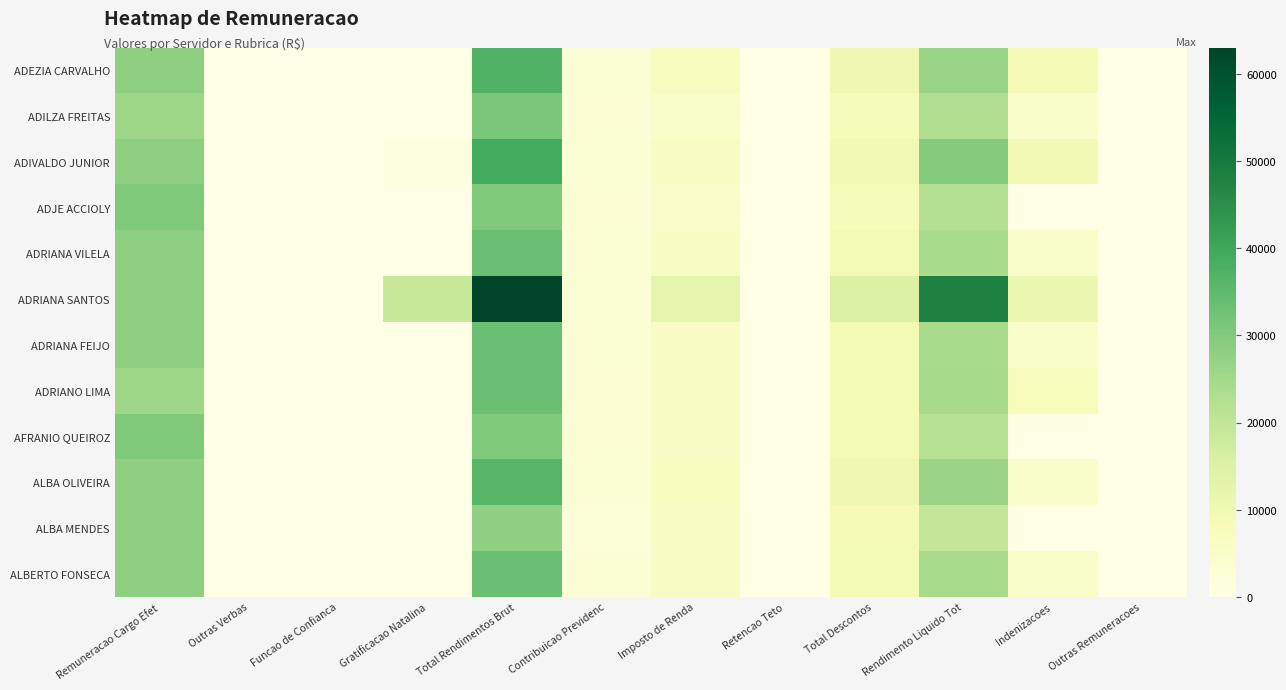

At Total Rendimentos Brut, list the series in order from largest to smallest.

ADRIANA SANTOS, ADIVALDO JUNIOR, ADEZIA CARVALHO, ALBA OLIVEIRA, ADRIANA VILELA, ADRIANA FEIJO, ADRIANO LIMA, ALBERTO FONSECA, ADILZA FREITAS, ADJE ACCIOLY, AFRANIO QUEIROZ, ALBA MENDES